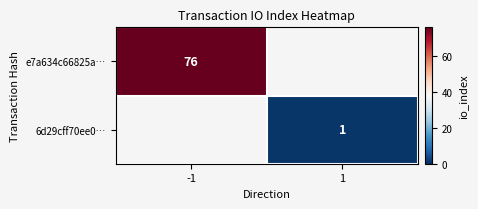

Is the value of e7a634c66825a… at -1 greater than the value of 6d29cff70ee0… at 1?

Yes